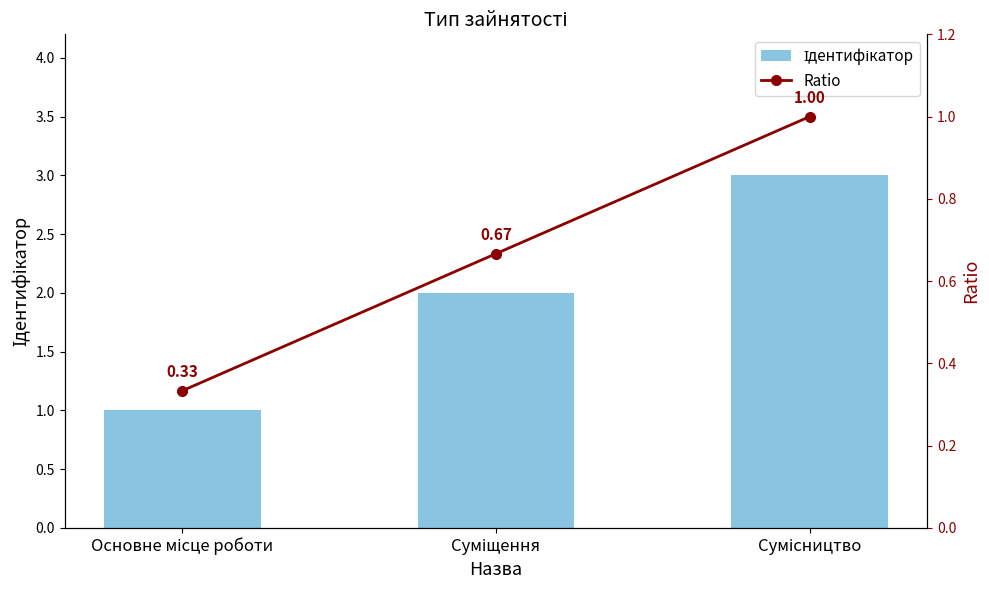

What is the average value of the Ідентифікатор series?

2.0